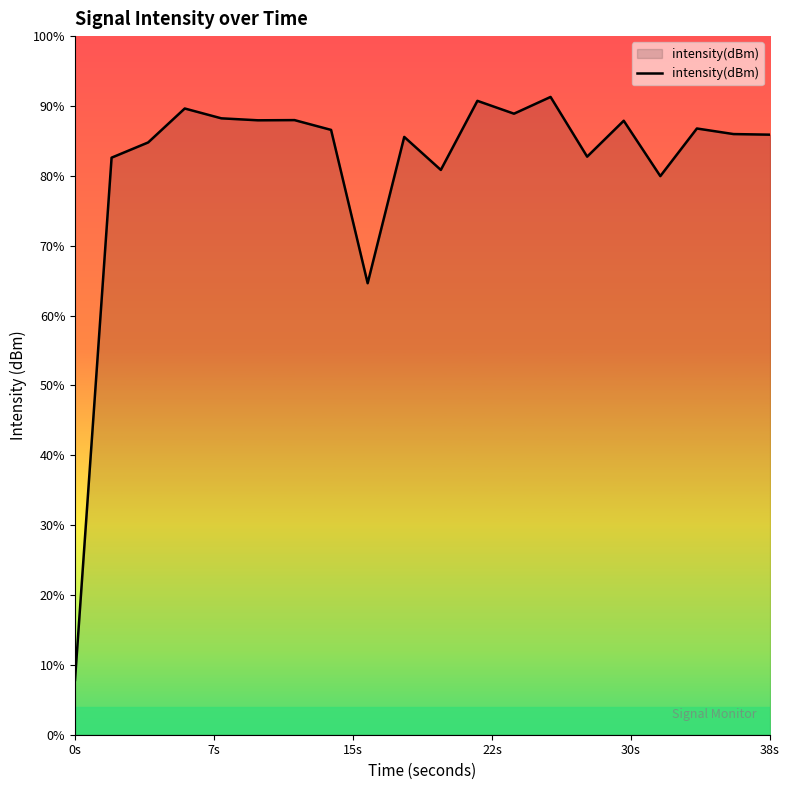

How many series are shown in this chart?

1